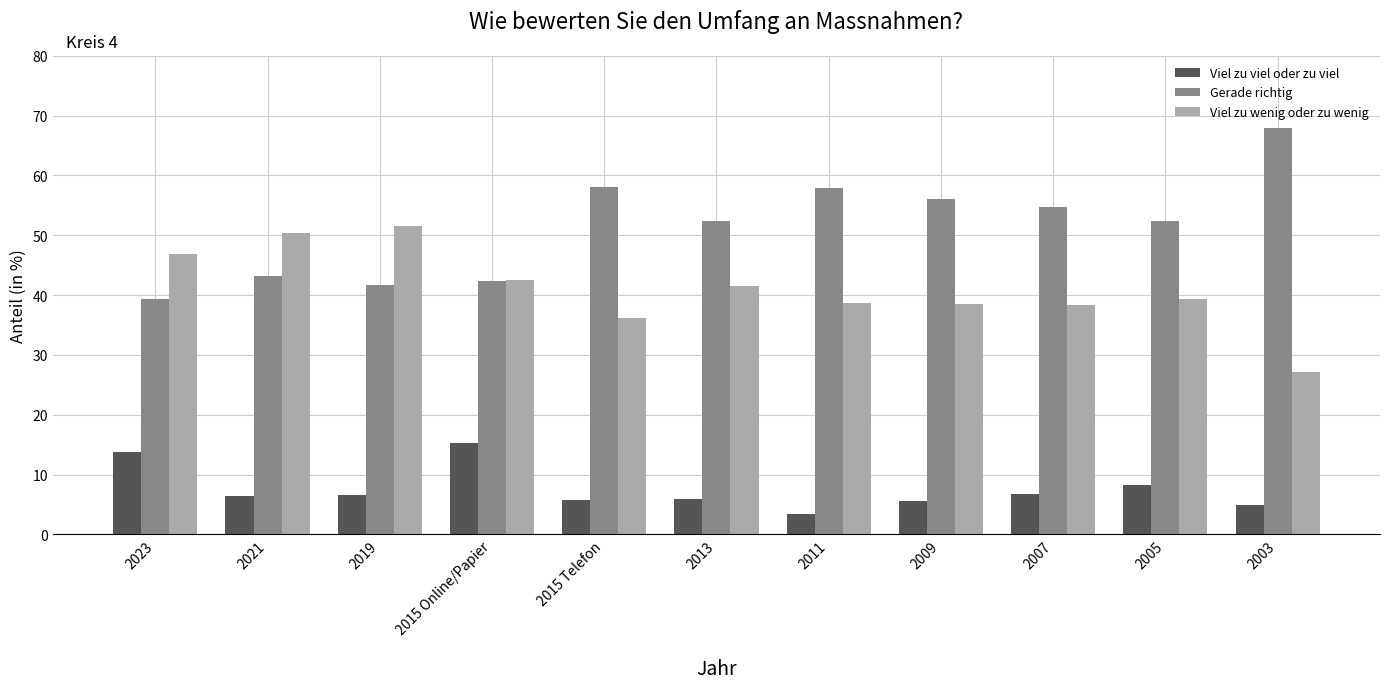

True or false: Gerade richtig has a value of 66.2 at 2019.

False